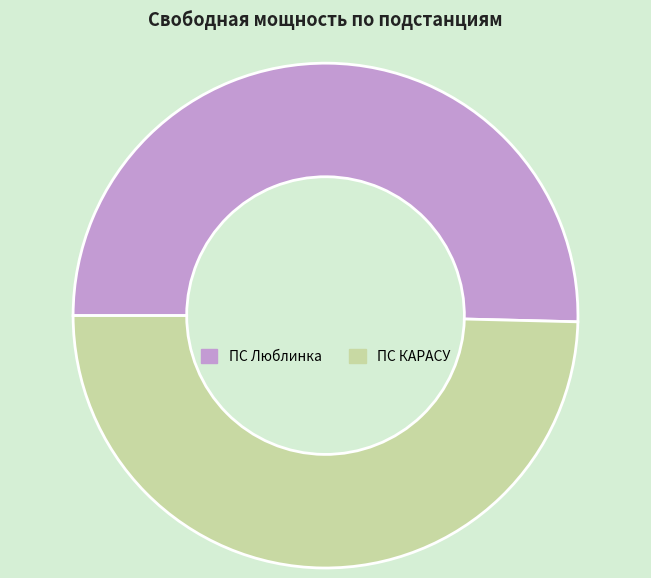

Is it true that ПС КАРАСУ is 43% of the pie?

False